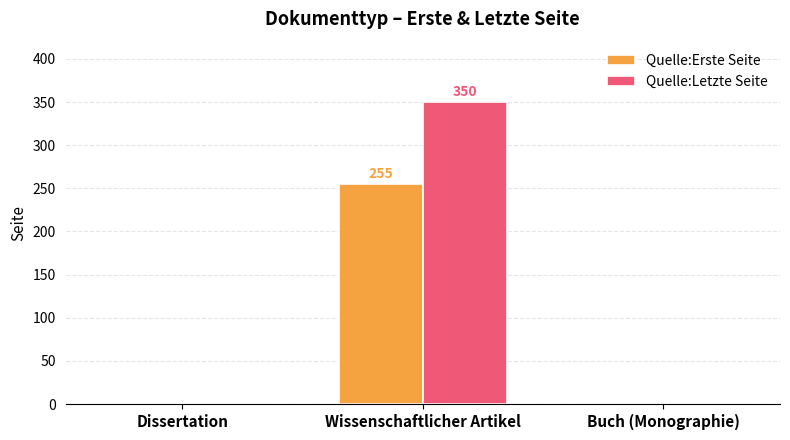

Between Dissertation and Wissenschaftlicher Artikel, which series saw the biggest shift?

Quelle:Letzte Seite